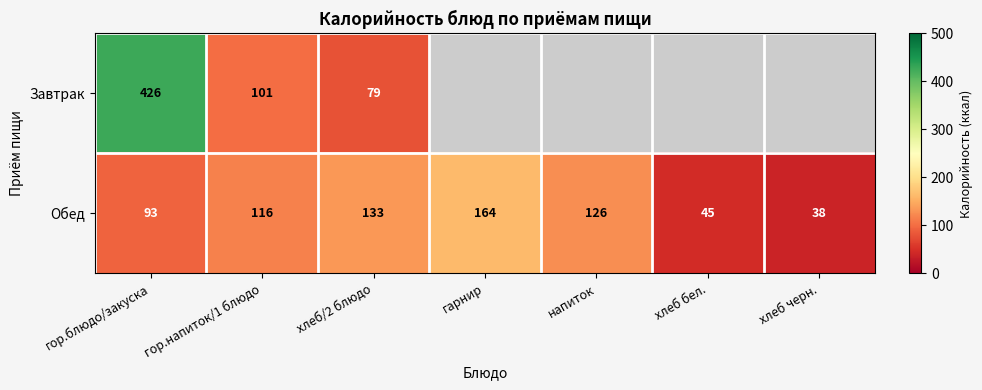

At which category is the sum across all series the highest?

гор.блюдо/закуска